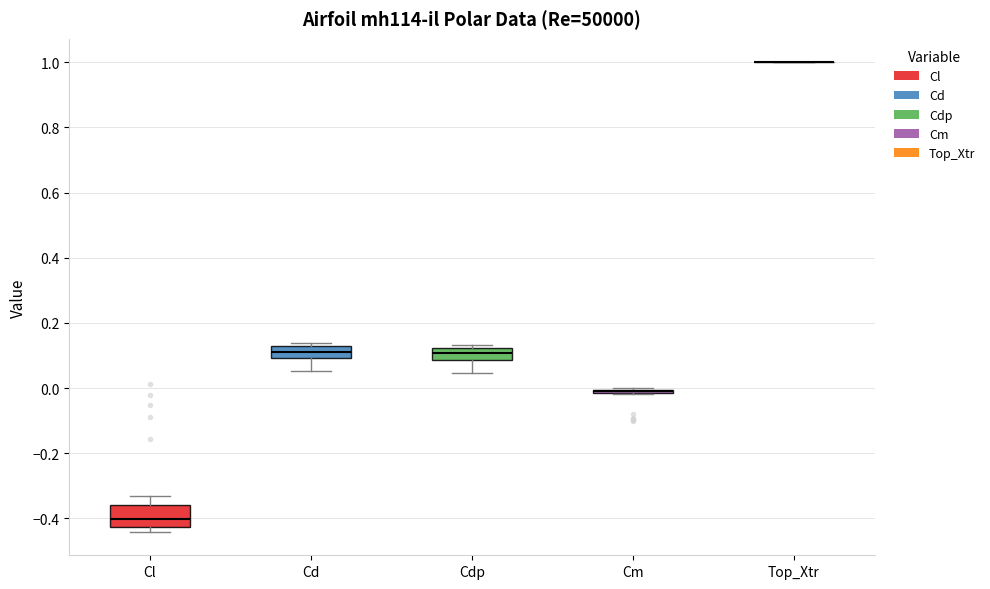

Reading left to right, transcribe this box plot: for each box, give where its median line is, the range the box spans, and where its two whiskers end, as read against the y-axis. The values are not printed on the chart, so give them approximately, as read against the axis.

Cl: median -0.40, box -0.42 to -0.36, whiskers -0.44 to -0.34
Cd: median 0.12 (inside the box), box 0.10 to 0.12, whiskers 0.06 to 0.14
Cdp: median 0.10, box 0.08 to 0.12, whiskers 0.04 to 0.14
Cm: box collapsed to a line at 0.00, whiskers -0.02 to 0.00
Top_Xtr: box collapsed to a line at 1.00, whiskers 1.00 to 1.00